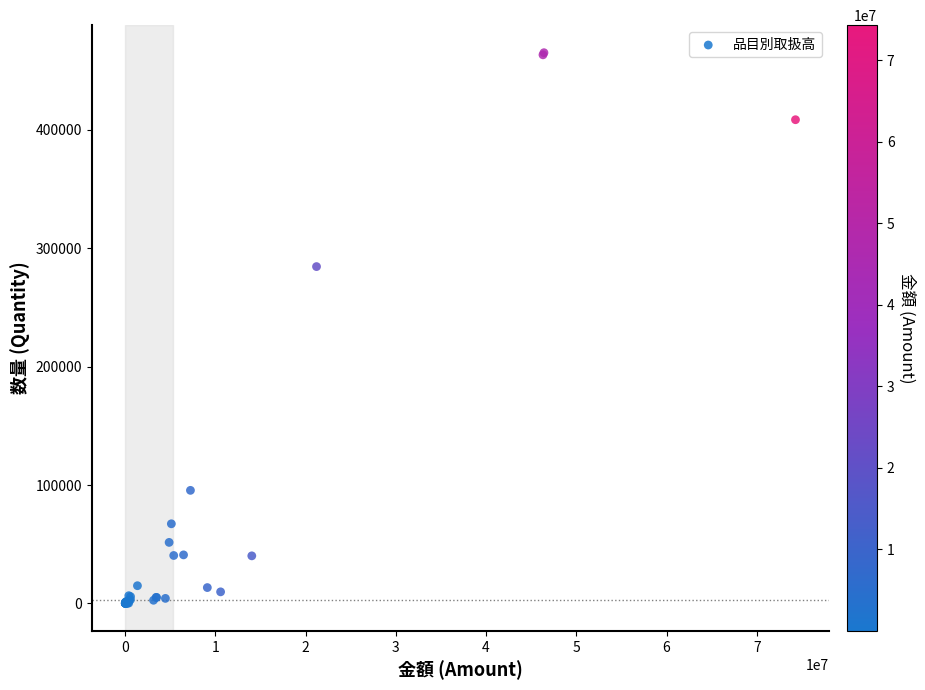

What Y value in the scatter plot is closest to 232614?

284516